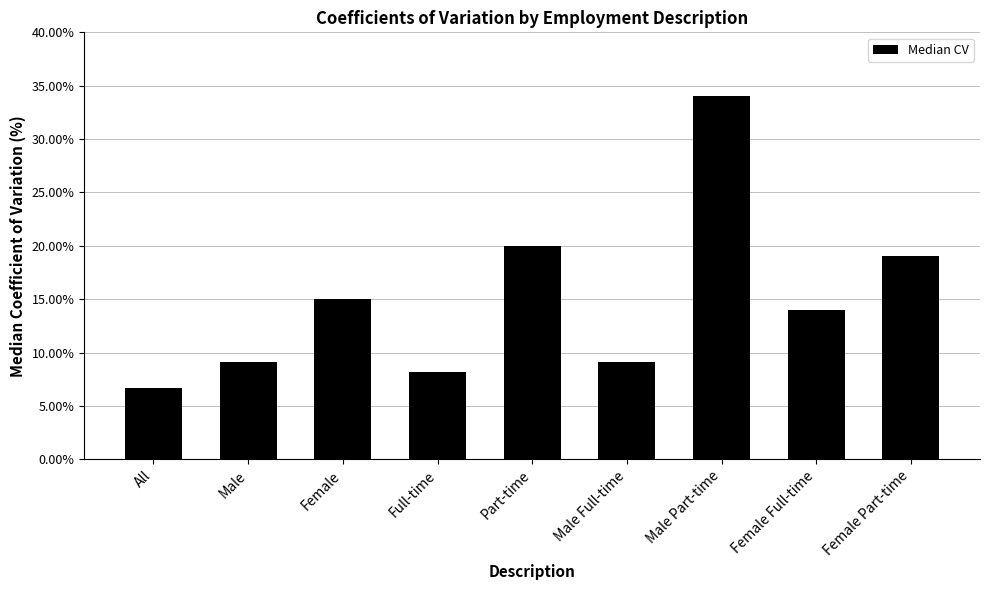

Approximately how many times larger is the value at Female compared to Full-time?

1.8